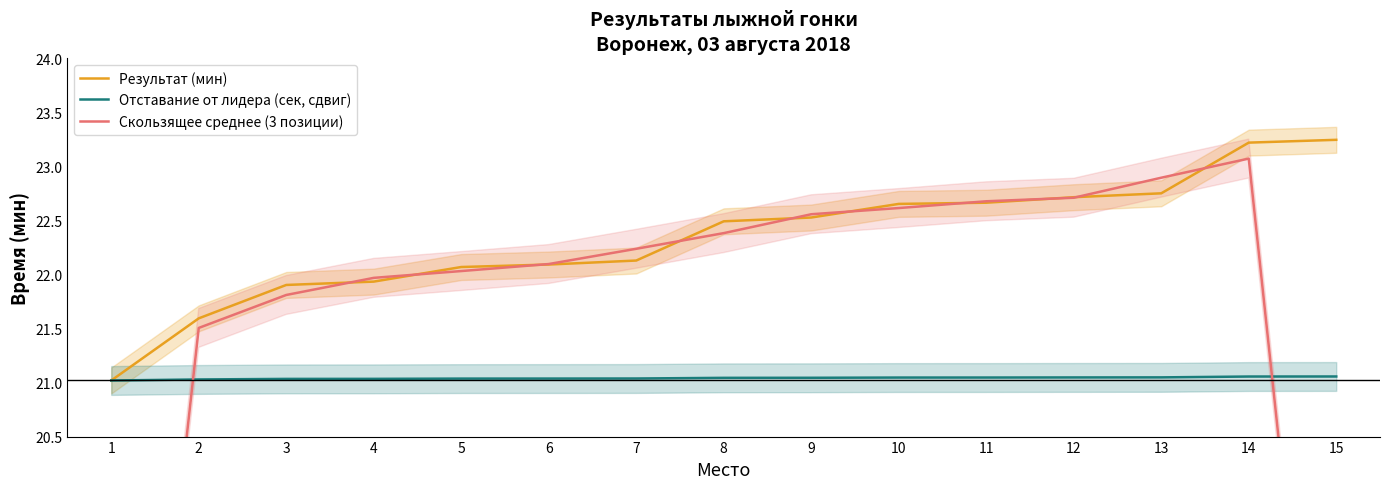

True or false: Результат (мин) has more than 1 interior local peaks.

False